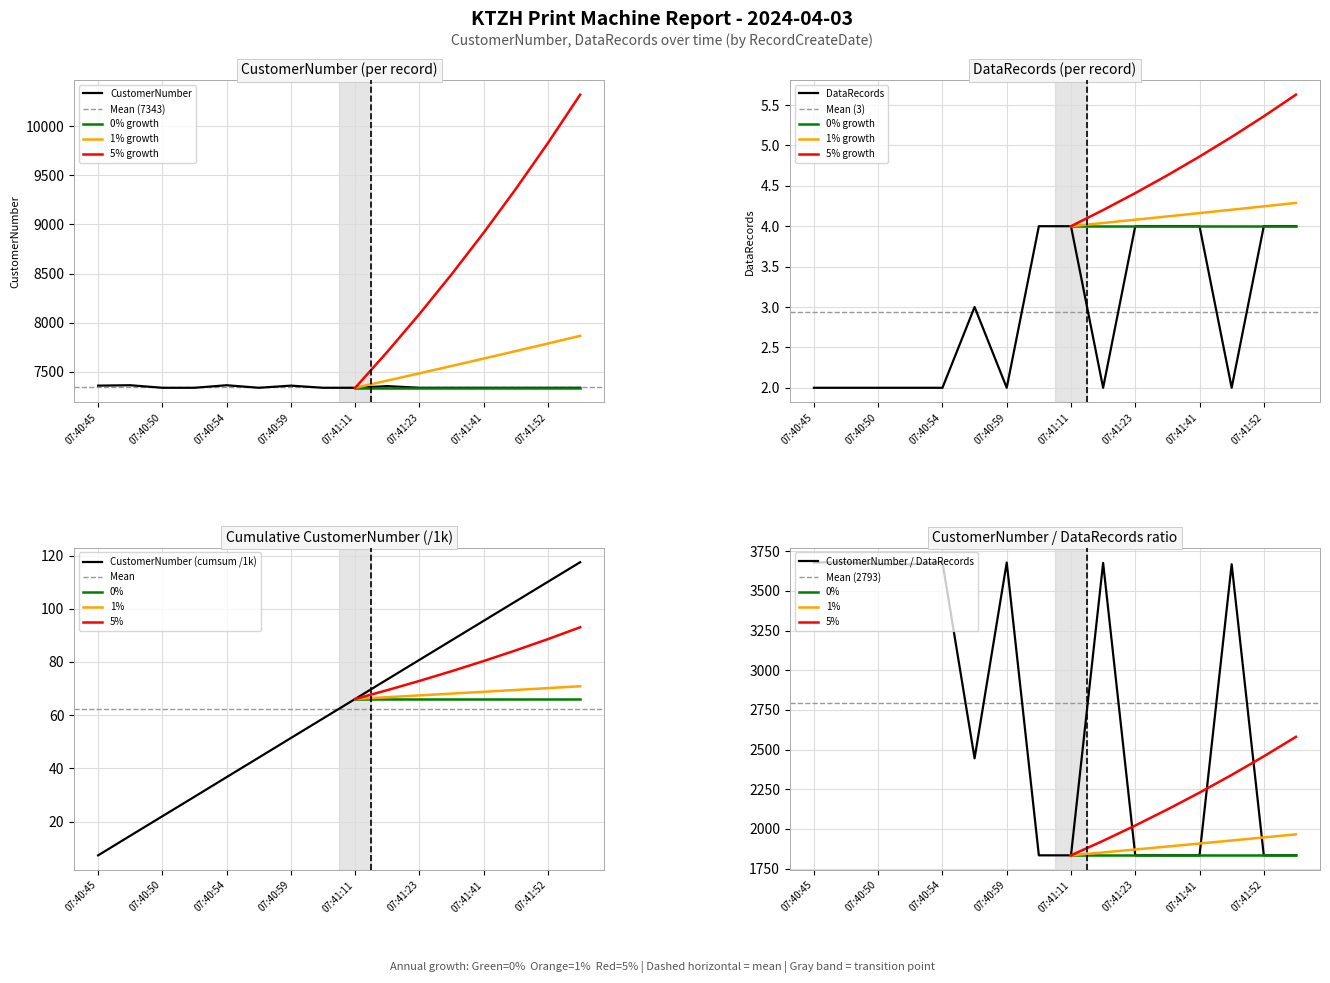

List the series in order of their overall mean, lowest first.

DataRecords, CustomerNumber